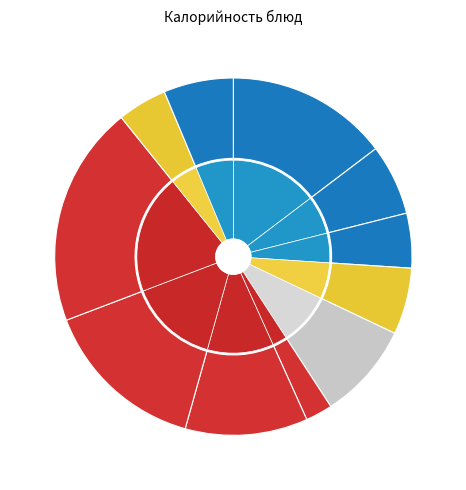

What is the change in value from ржаной to фрукты?

+16.8